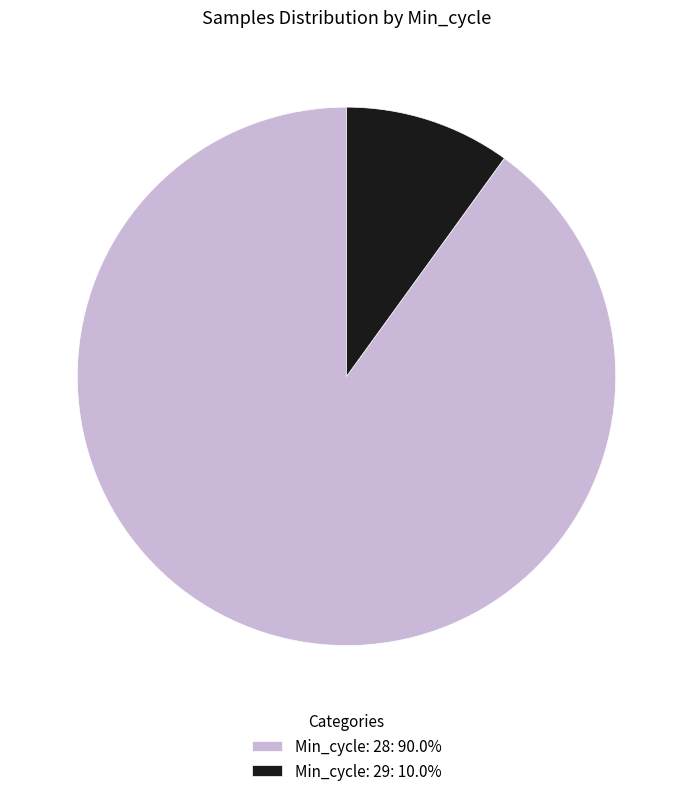

Does Min_cycle: 28: 90.0% account for over 50% of the chart?

Yes